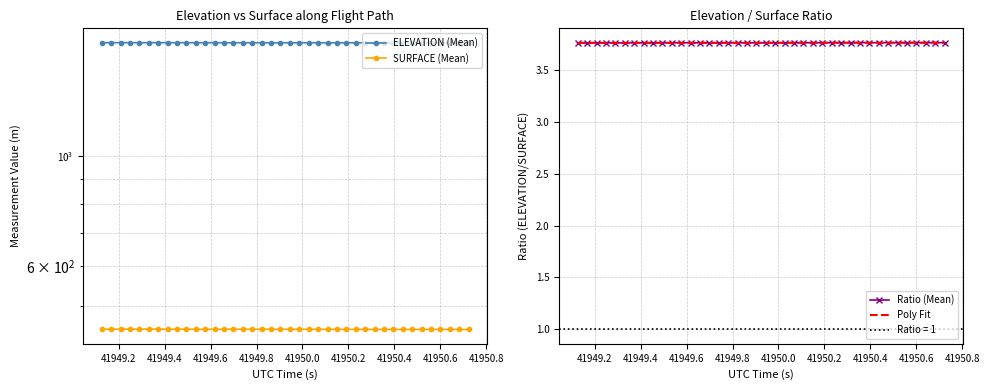

The value of SURFACE at 11 is 800.3. True or false?

False